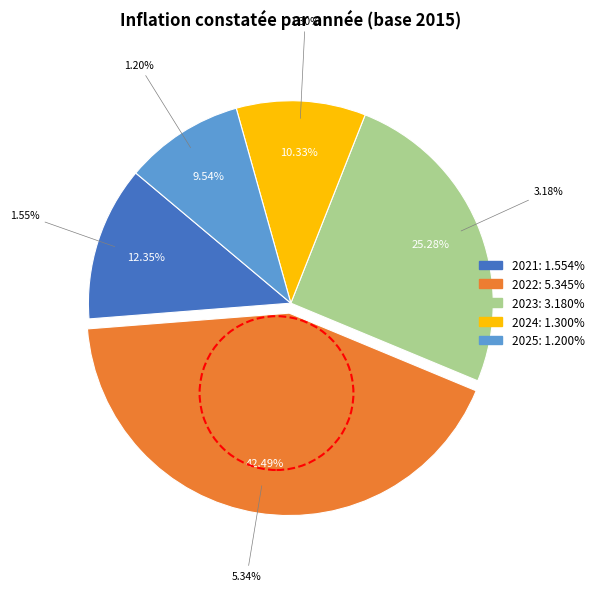

Between 2022 and 2023, which is larger?

2022